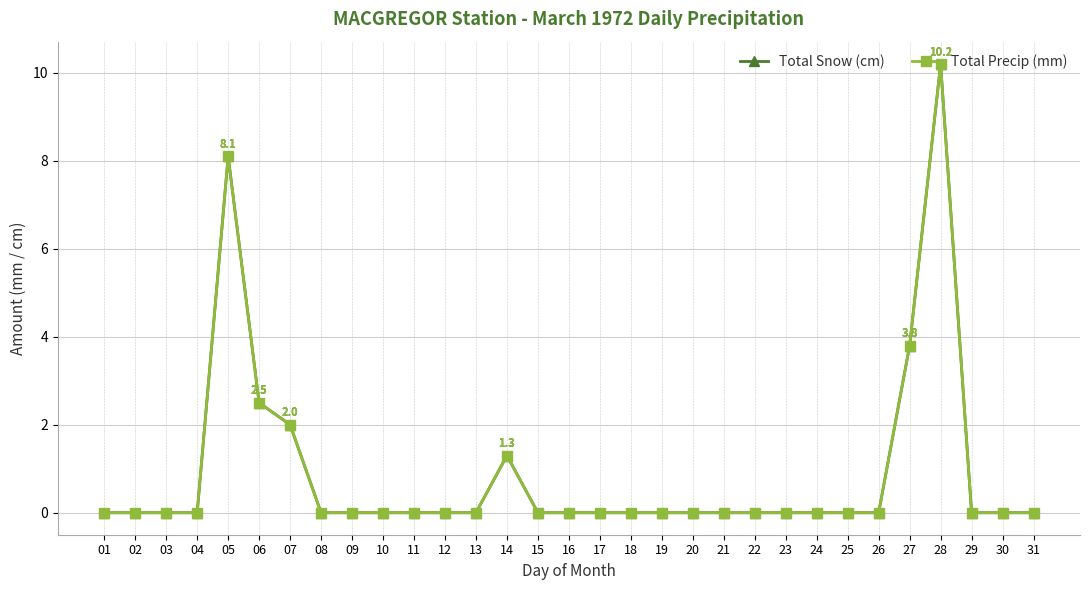

What is the difference between the maximum and minimum values in the Total Snow (cm) series?

10.2